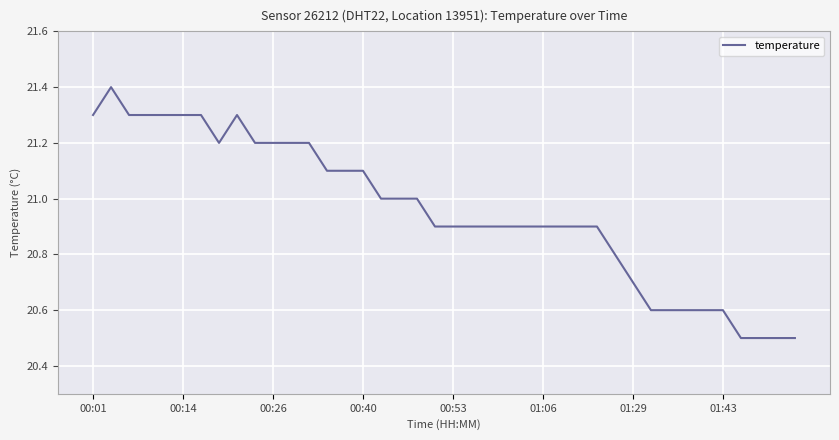

What is the difference between the maximum and minimum values?

0.9